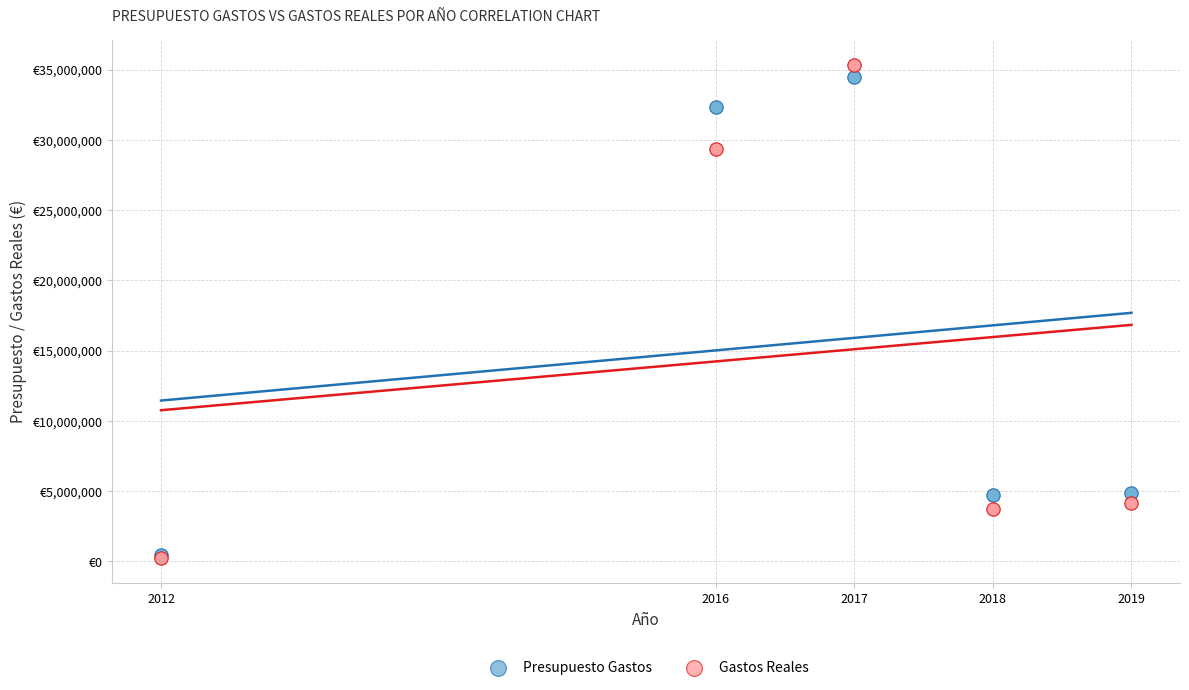

Which series has the largest Y range (max minus min)?

Gastos Reales